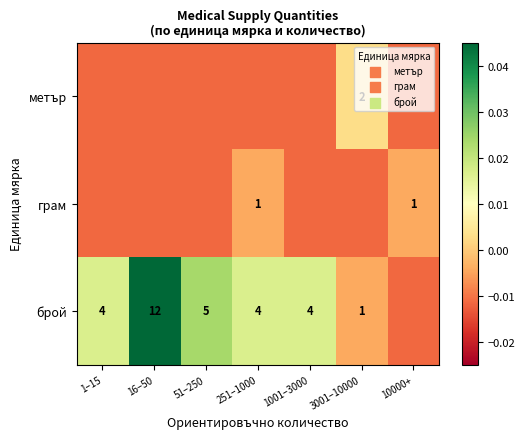

Which series changed the most between 51–250 and 3001–10000?

брой